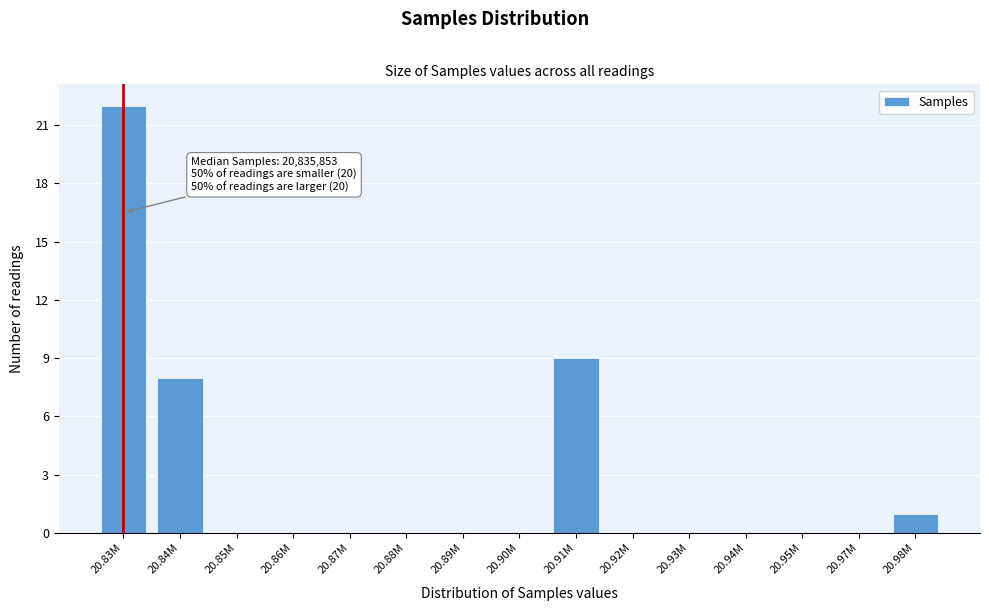

Reading right to left, list all the values displayed in this chart.

20.98M=1	20.97M=0	20.95M=0	20.94M=0	20.93M=0	20.92M=0	20.91M=9	20.90M=0	20.89M=0	20.88M=0	20.87M=0	20.86M=0	20.85M=0	20.84M=8	20.83M=22